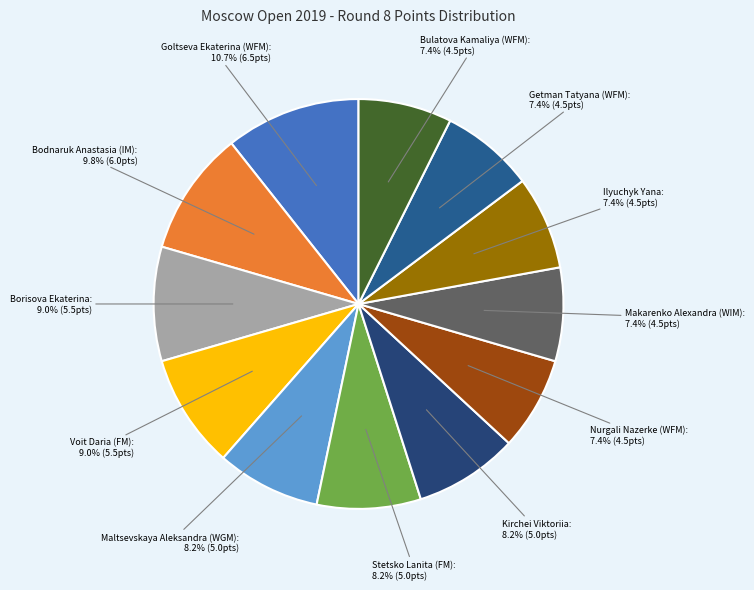

Which category has the biggest portion of the pie?

Goltseva Ekaterina (WFM)